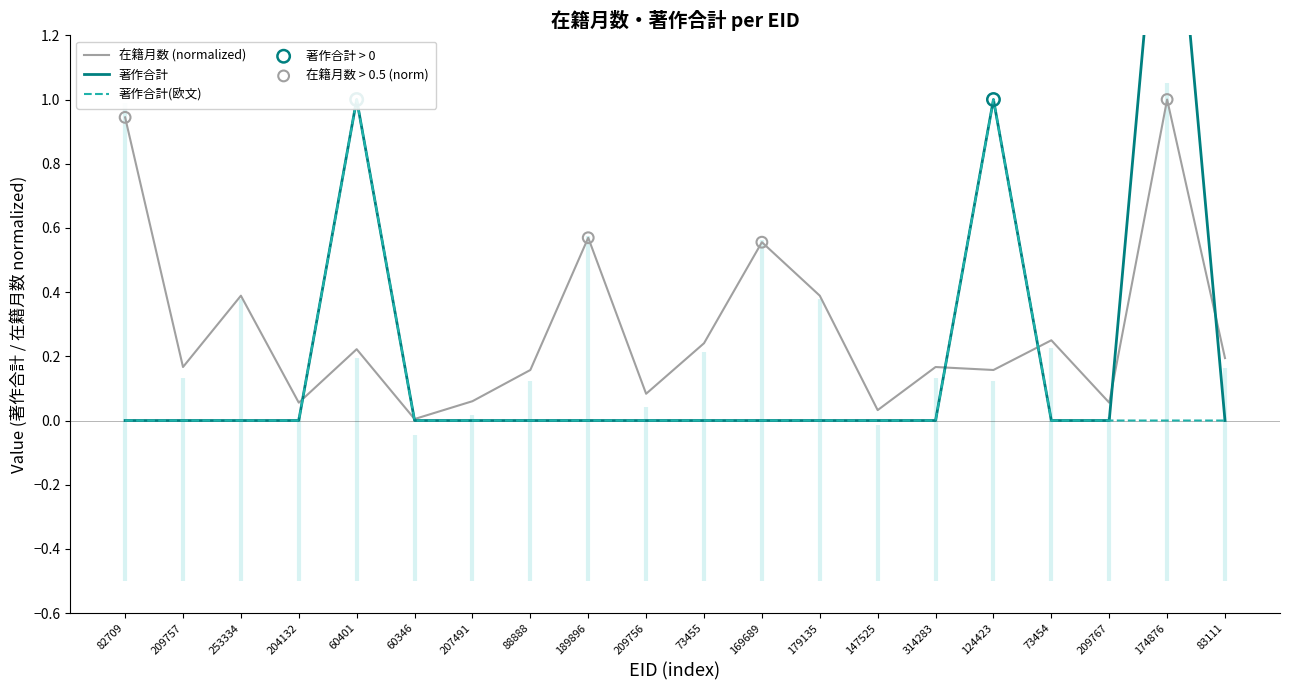

What are all the series names shown in the legend?

在籍月数, 著作合計, 著作合計(欧文)